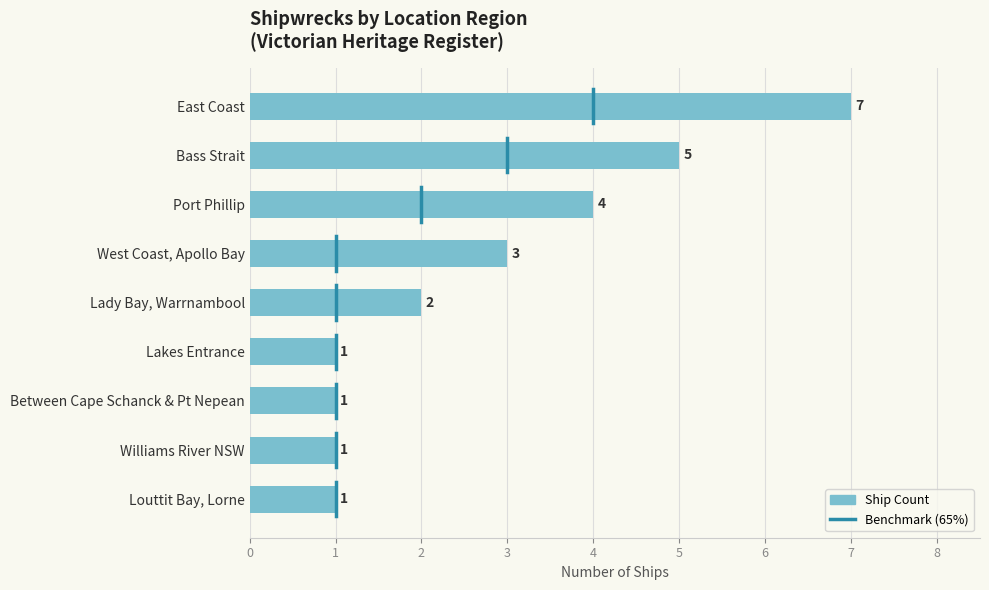

What is the label of the 3rd bar from the bottom?

Between Cape Schanck & Pt Nepean